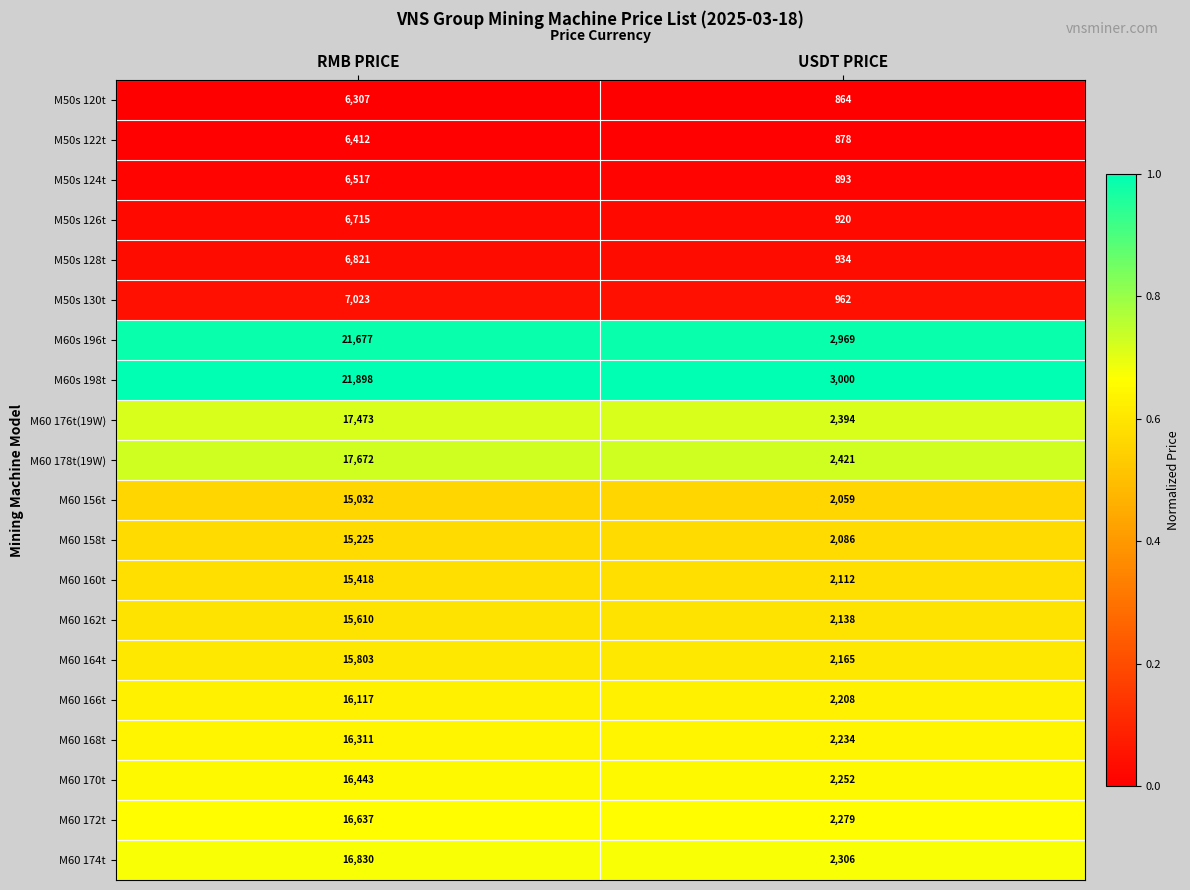

Which category has the highest value in the M60 178t(19W) series?

RMB PRICE